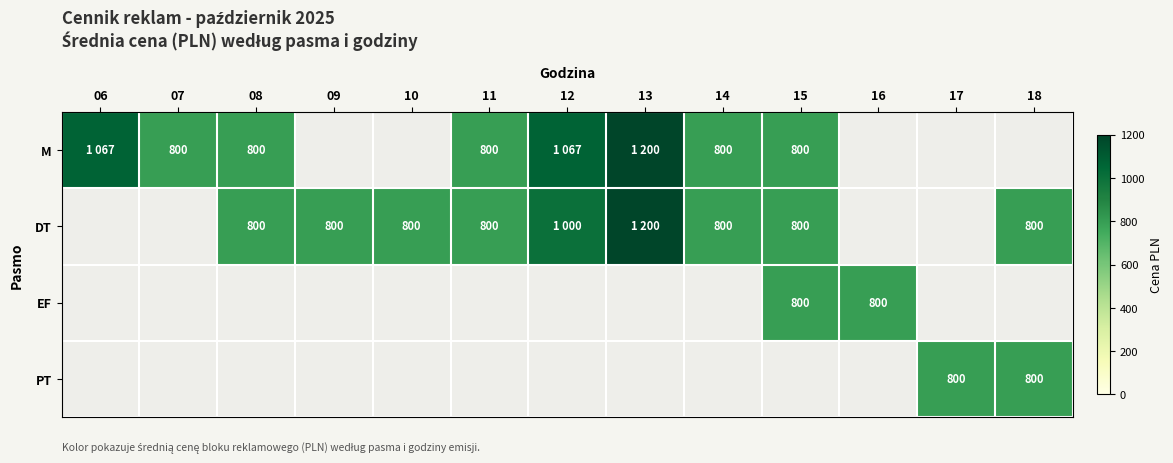

Is it true that DT equals 800 at 10?

True